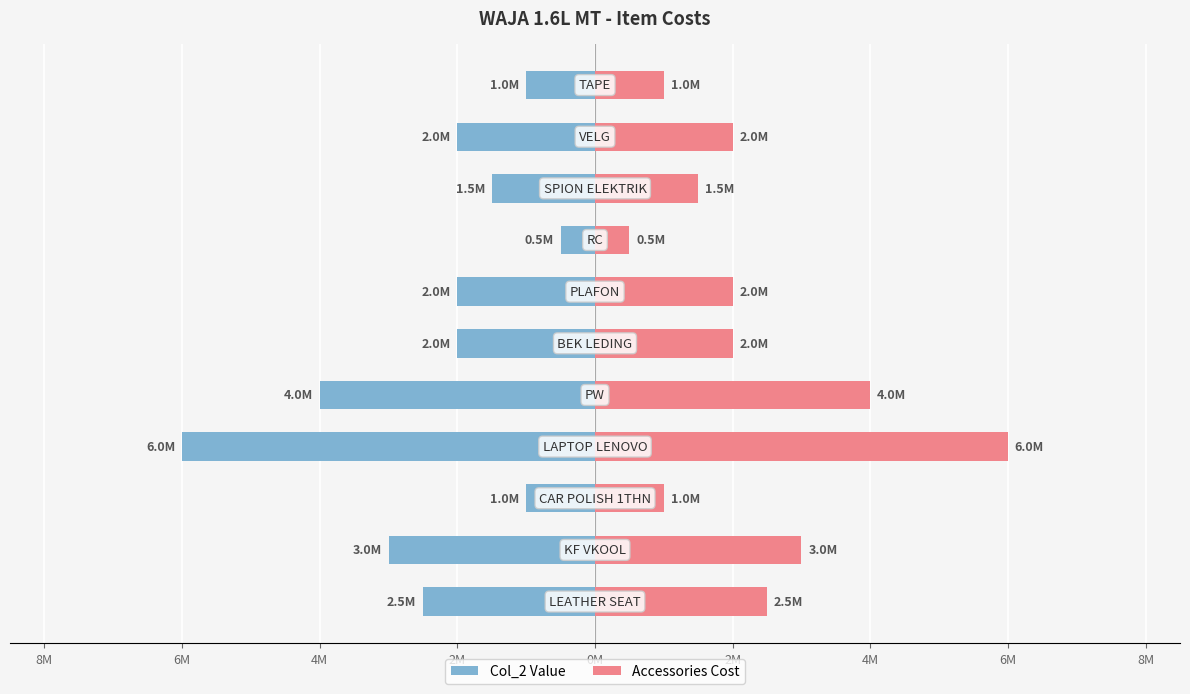

At 6M, list the series in order from largest to smallest.

Accessories Cost, Col_2 Value